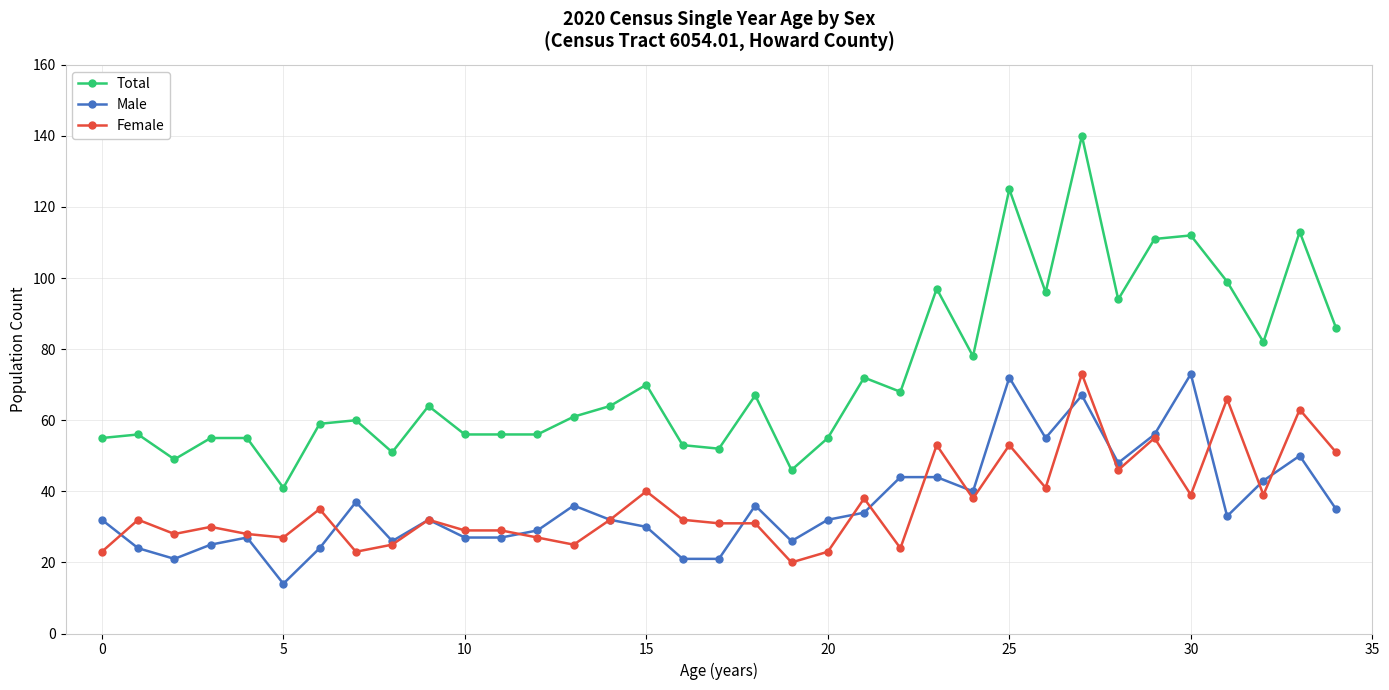

True or false: Female and Total cross at least once.

False